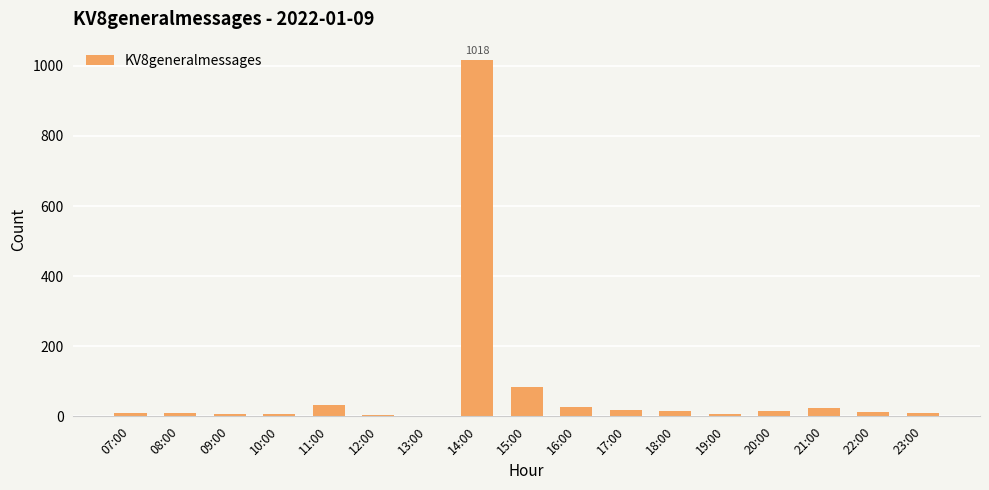

Does the chart contain stacked bars?

No